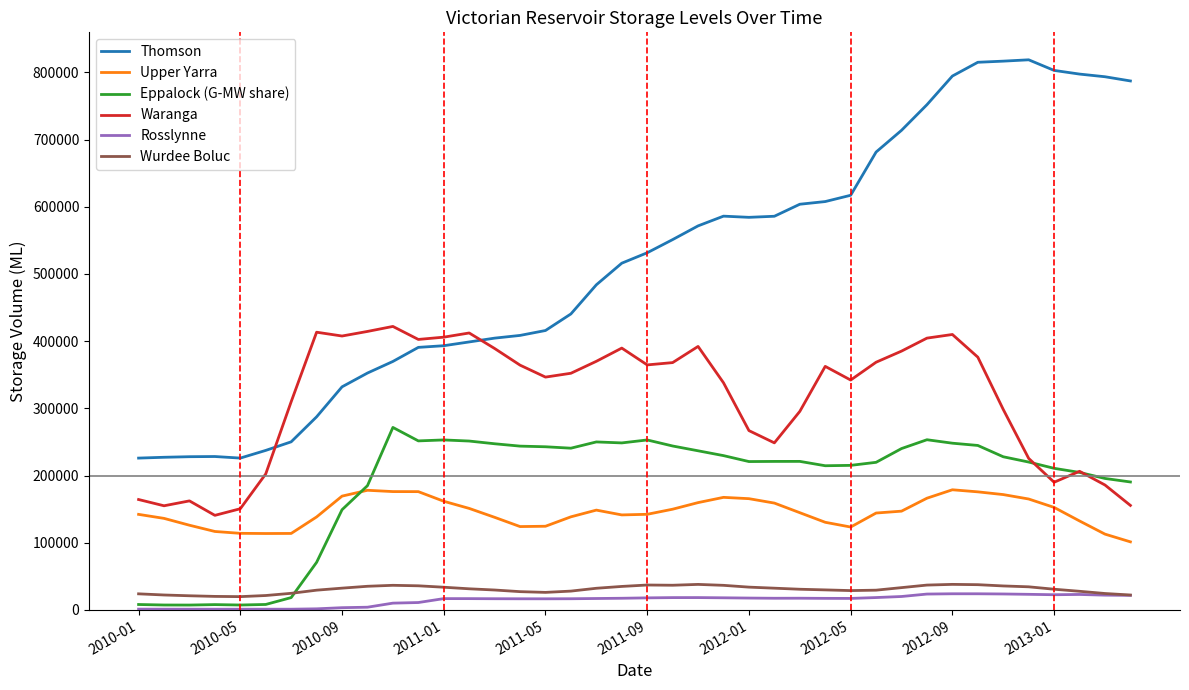

True or false: Rosslynne and Upper Yarra cross at least once.

False